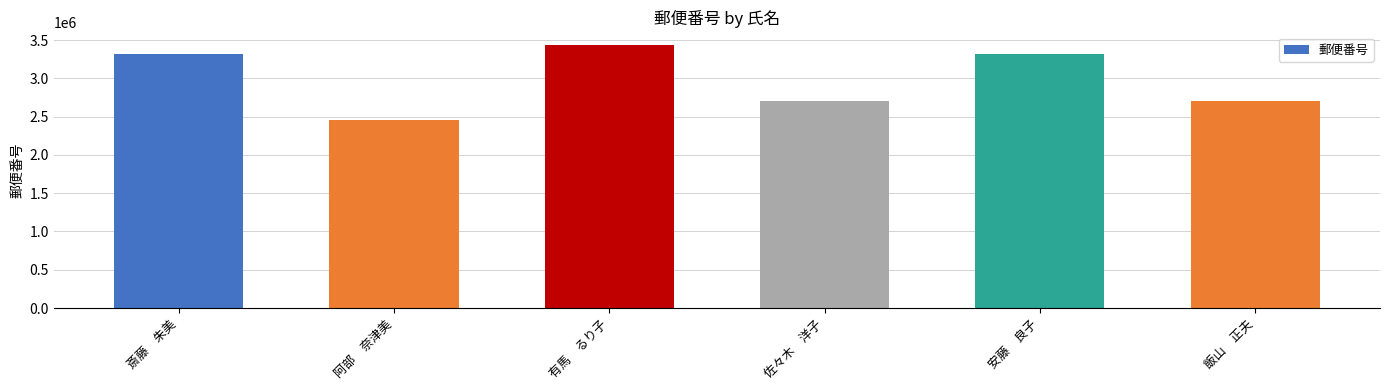

How many distinct data groups are displayed?

1